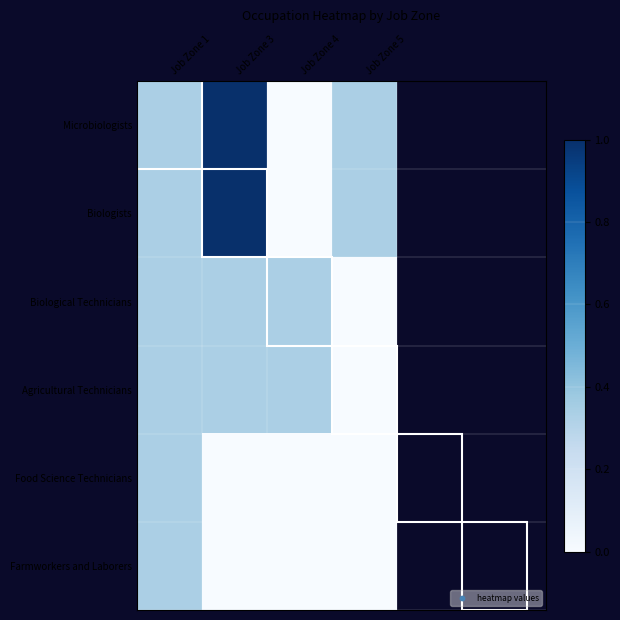

Between Job Zone 5 and Job Zone 1, which is larger?

Job Zone 5